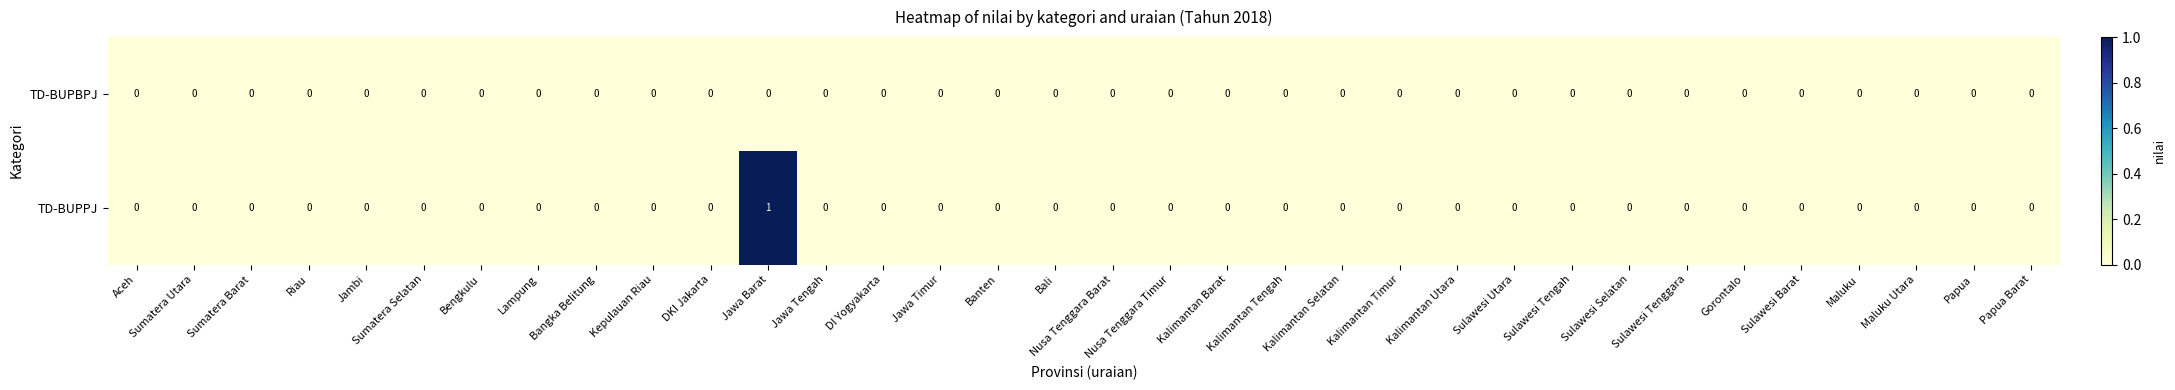

At which category is the sum across all series the highest?

Jawa Barat